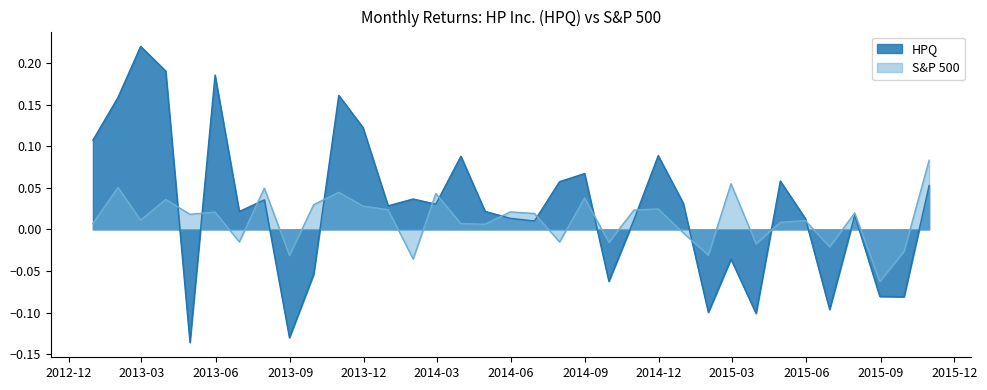

True or false: S&P 500 and HPQ intersect in this chart.

True